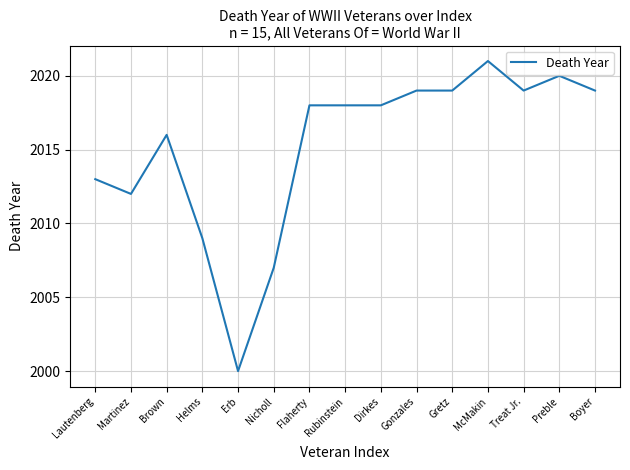

True or false: the data has more than 2 interior local peaks.

True